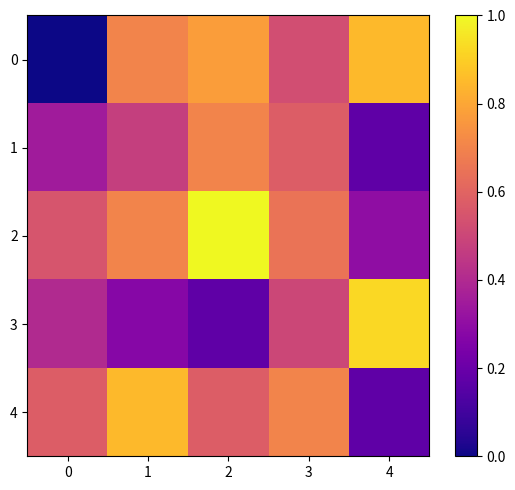

Reading left to right, transcribe all the data shown in this chart.

0: 0=0.0	1=0.7	2=0.8	3=0.5	4=0.8
1: 0=0.3	1=0.5	2=0.7	3=0.6	4=0.2
2: 0=0.6	1=0.7	2=1.0	3=0.7	4=0.3
3: 0=0.4	1=0.3	2=0.2	3=0.5	4=0.9
4: 0=0.6	1=0.8	2=0.6	3=0.7	4=0.2